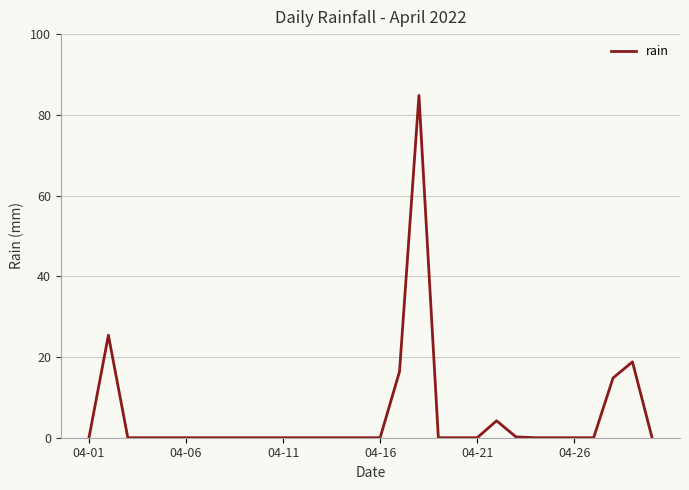

What is the maximum value shown in the chart?

84.8